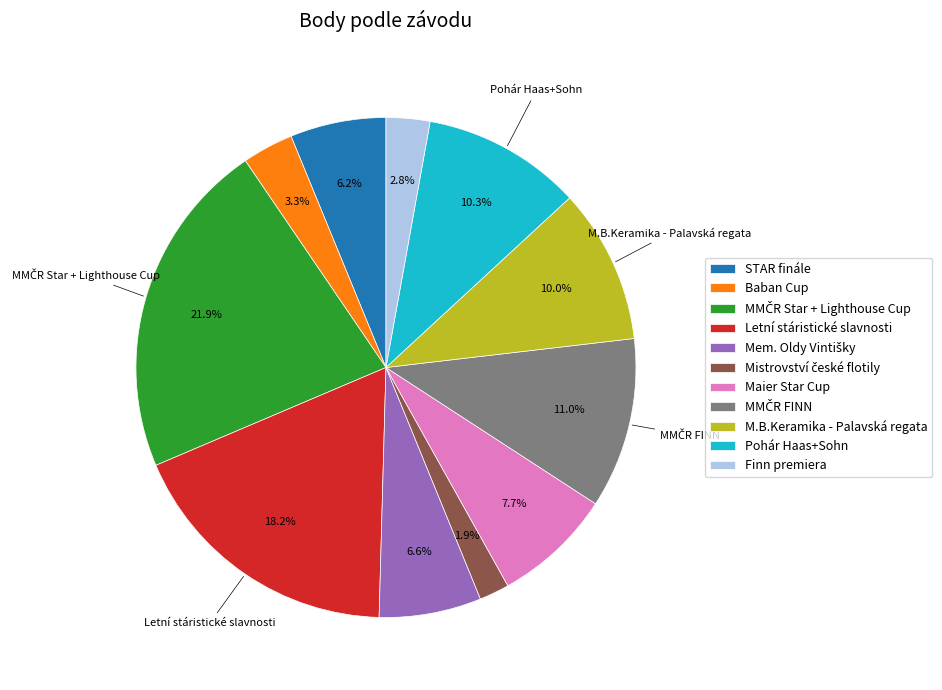

Between STAR finále and Maier Star Cup, which is larger?

Maier Star Cup